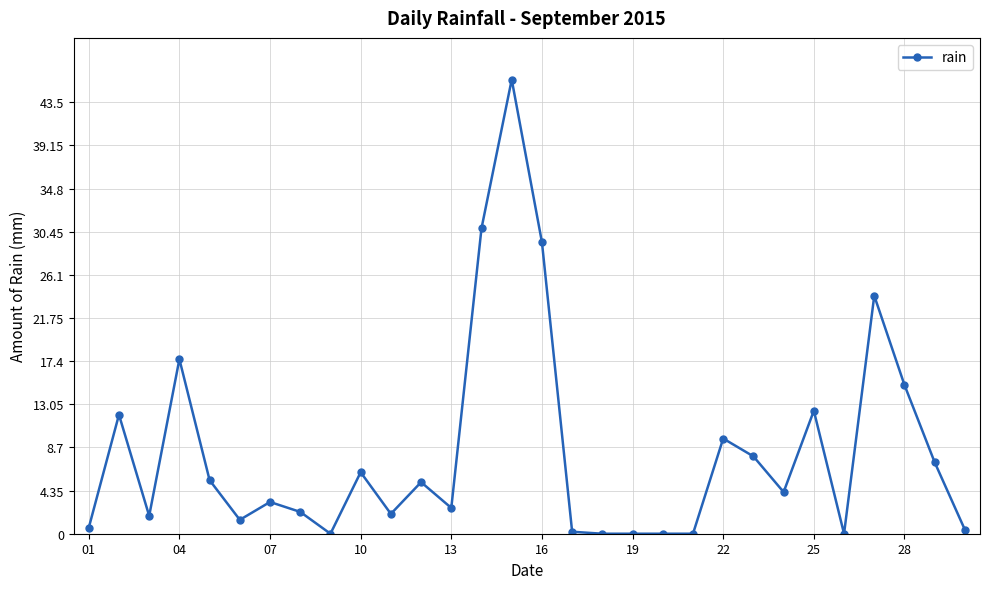

How many lines are shown in the chart?

1